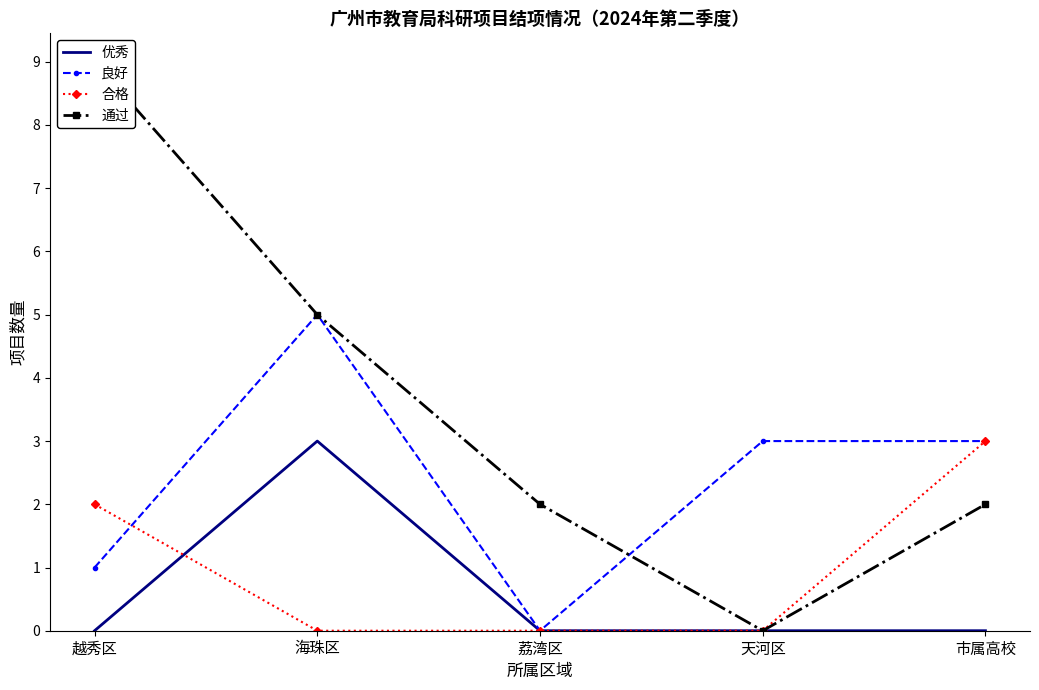

Is it true that 通过 equals 3 at 市属高校?

False